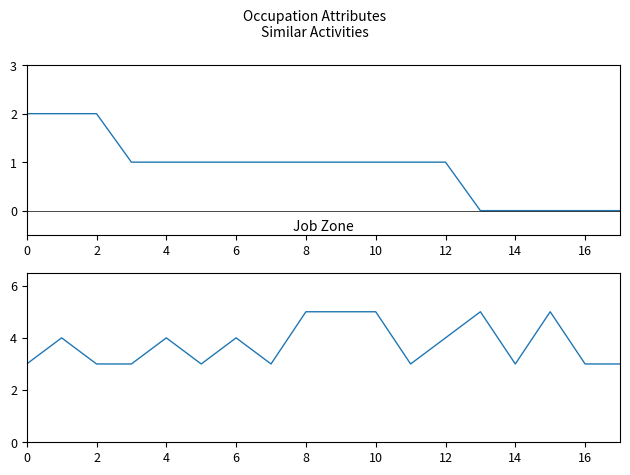

Reading left to right, transcribe all the data shown in this chart.

Similar Activities: 2	2	2	1	1	1	1	1	1	1	1	1	1	0	0	0	0	0
Job Zone: 3	4	3	3	4	3	4	3	5	5	5	3	4	5	3	5	3	3